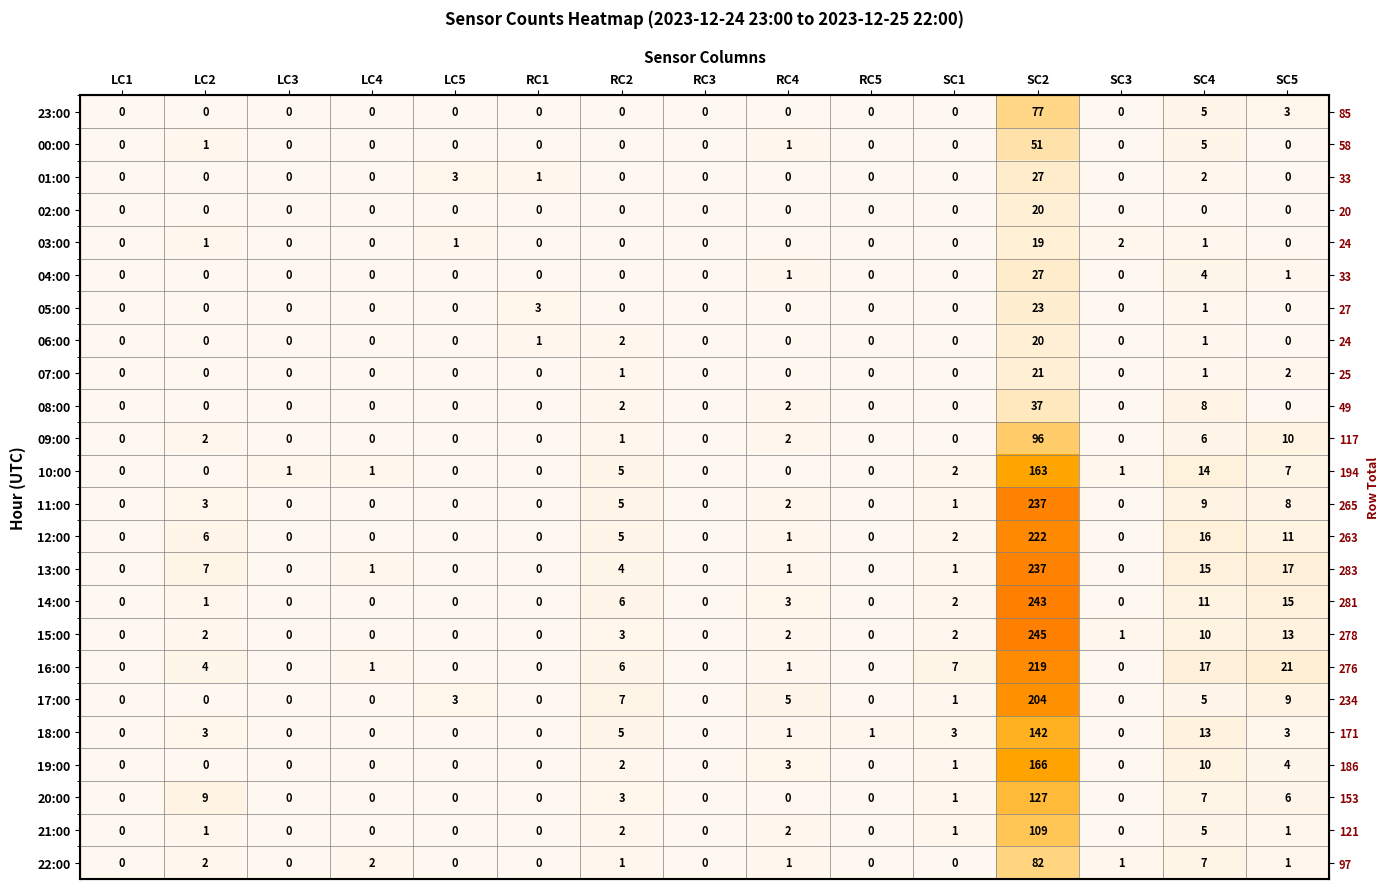

What is the difference between the maximum and minimum values in the 07:00 series?

21